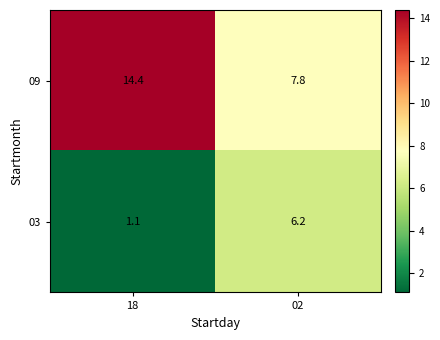

What is the sum of all 09 values?

22.2